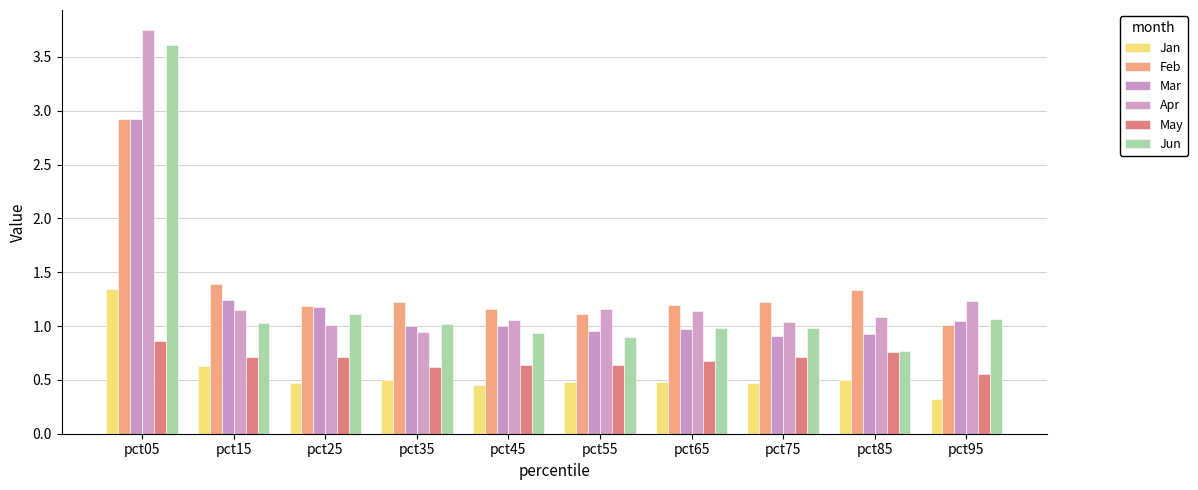

Between pct95 and pct85, which is larger?

pct85